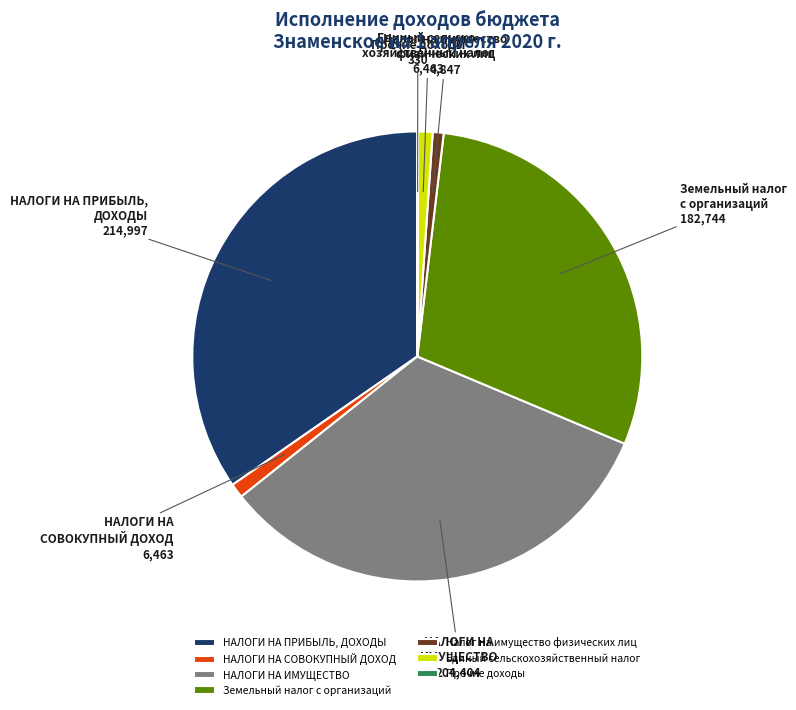

What is the largest slice in the pie chart?

НАЛОГИ НА ПРИБЫЛЬ, ДОХОДЫ